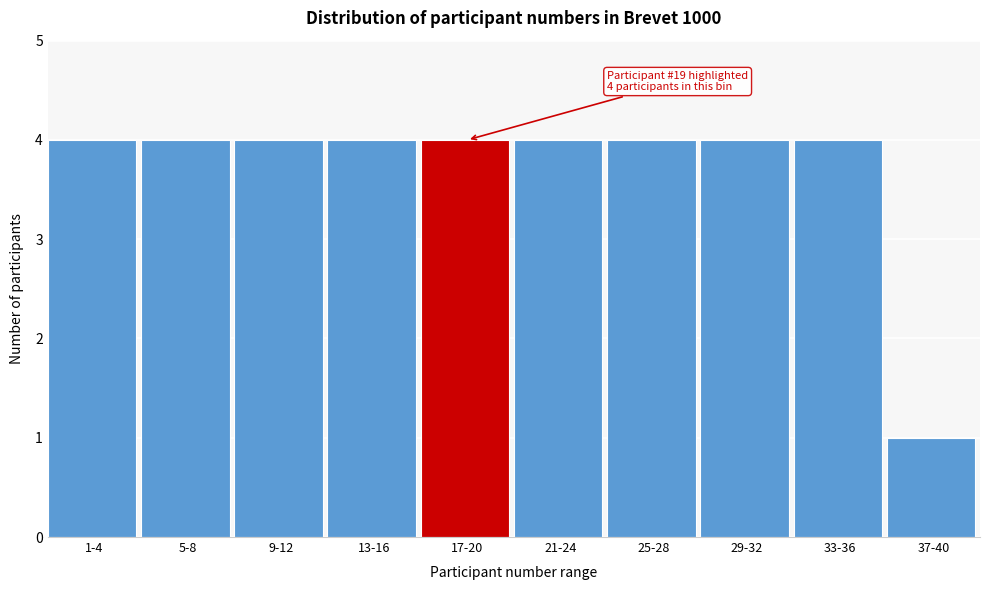

Reading right to left, list all the values displayed in this chart.

37-40=1	33-36=4	29-32=4	25-28=4	21-24=4	17-20=4	13-16=4	9-12=4	5-8=4	1-4=4